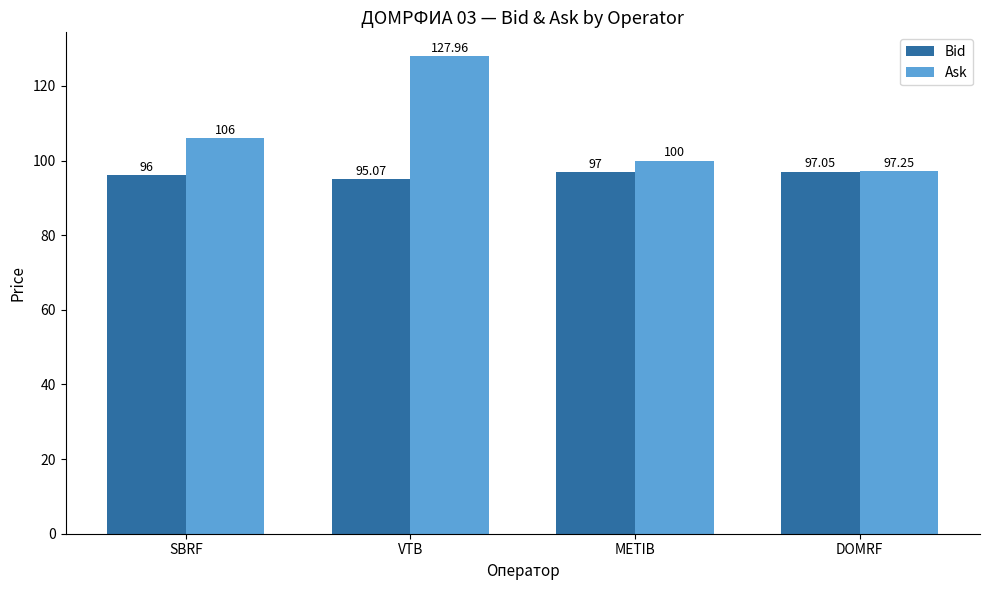

Where is Ask nearest to the value 112?

SBRF